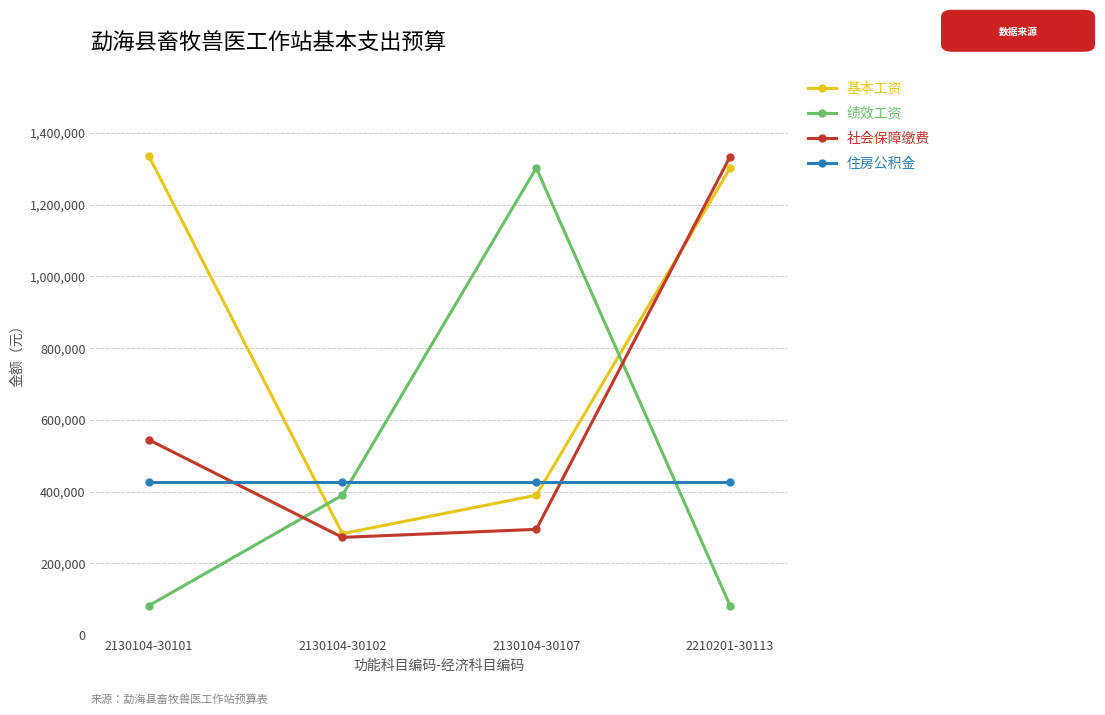

What position from the right is 2130104-30101?

4